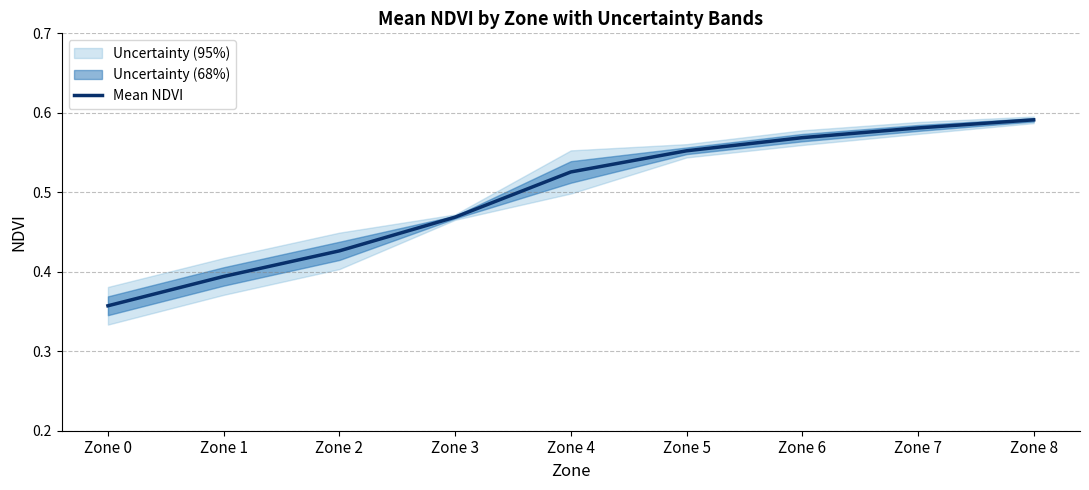

List the labels in order of value, largest first.

Zone 8, Zone 7, Zone 6, Zone 5, Zone 4, Zone 3, Zone 2, Zone 1, Zone 0